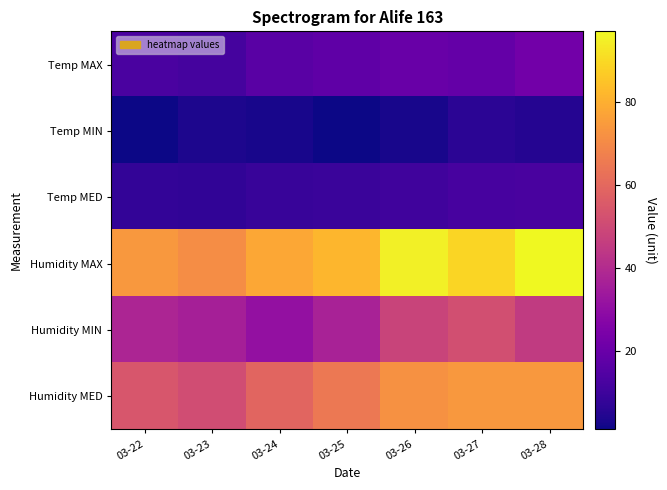

How many series are shown in this chart?

6